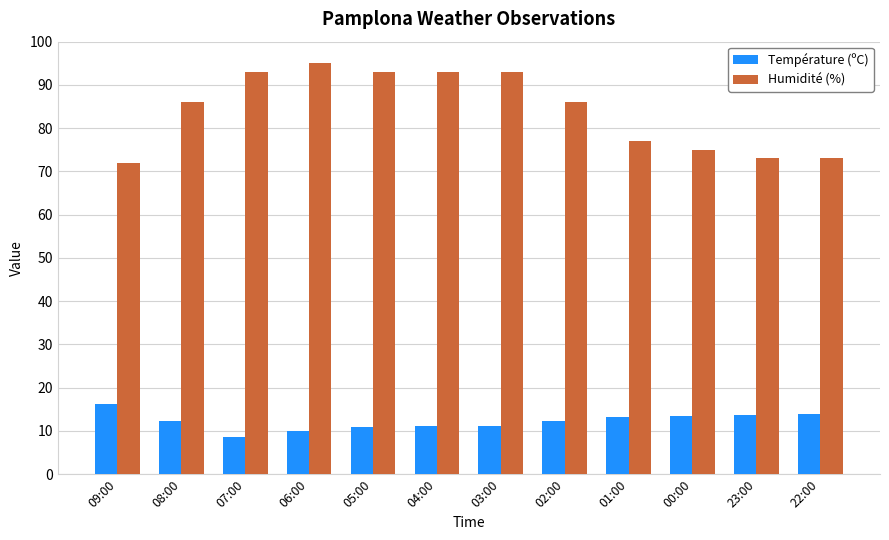

Rank the series by their maximum value, from highest to lowest.

Humidité (%), Température (ºC)